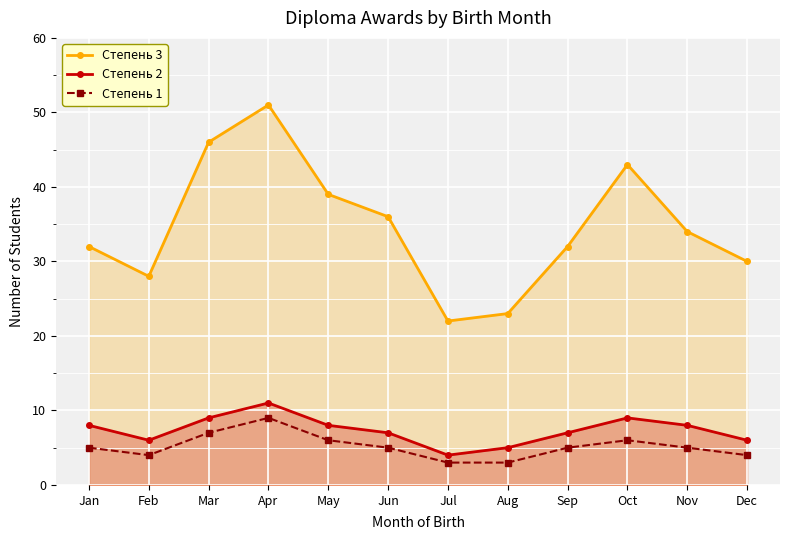

Reading left to right, what are all the values shown in this chart?

Степень 3: Jan=32	Feb=28	Mar=46	Apr=51	May=39	Jun=36	Jul=22	Aug=23	Sep=32	Oct=43	Nov=34	Dec=30
Степень 2: Jan=8	Feb=6	Mar=9	Apr=11	May=8	Jun=7	Jul=4	Aug=5	Sep=7	Oct=9	Nov=8	Dec=6
Степень 1: Jan=5	Feb=4	Mar=7	Apr=9	May=6	Jun=5	Jul=3	Aug=3	Sep=5	Oct=6	Nov=5	Dec=4